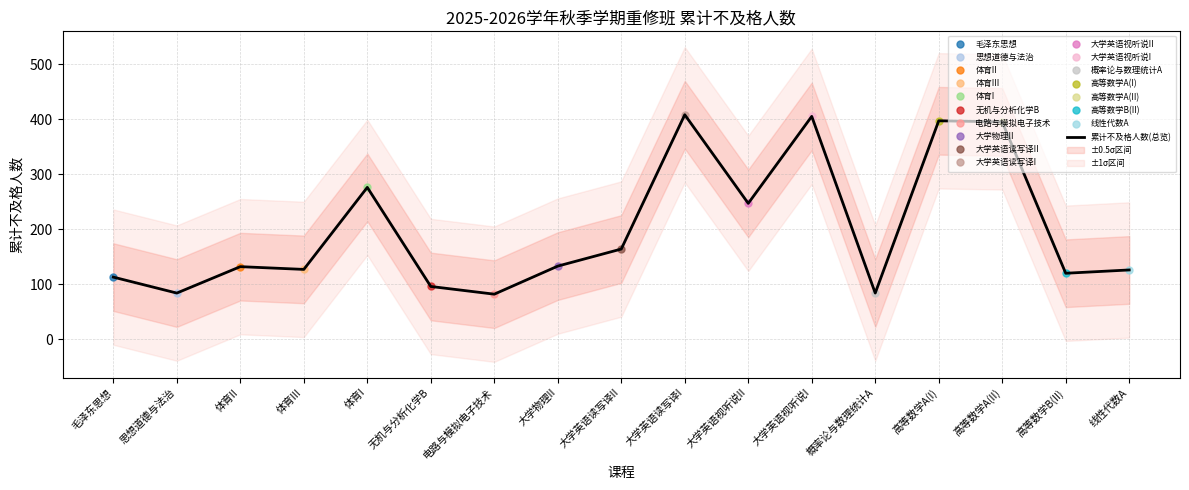

Where is the first local maximum?

体育II